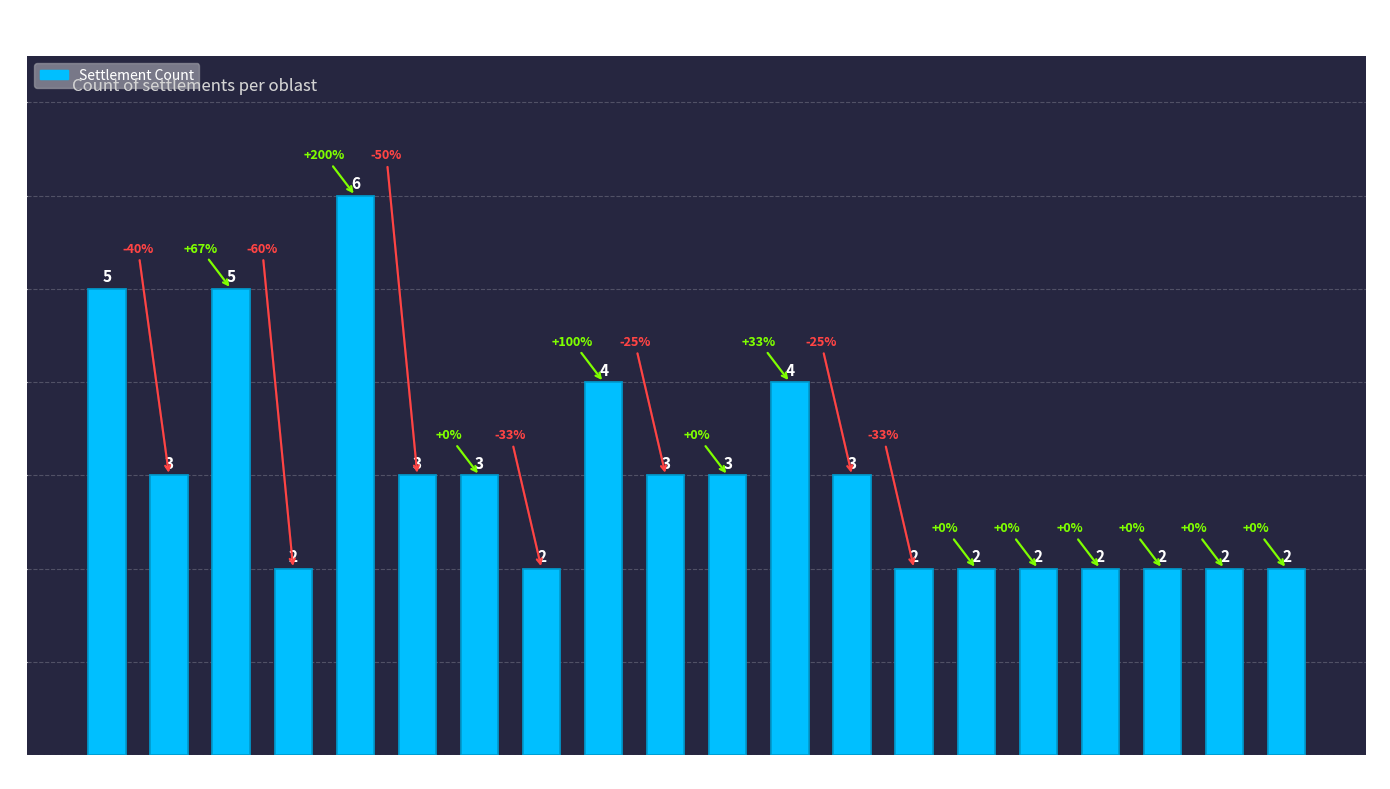

The value at DOB is 2. True or false?

False